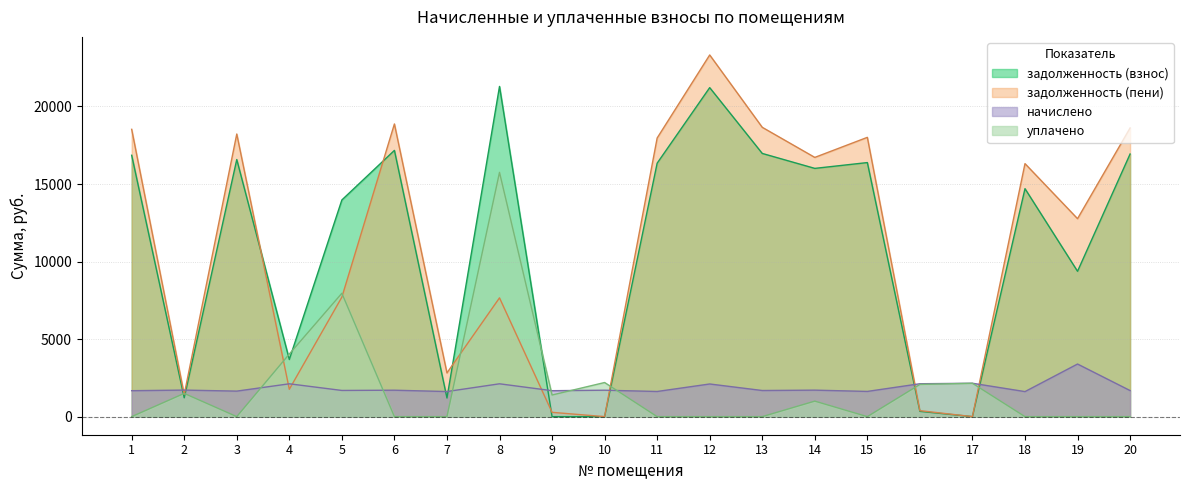

At which category is the sum across all series the highest?

8